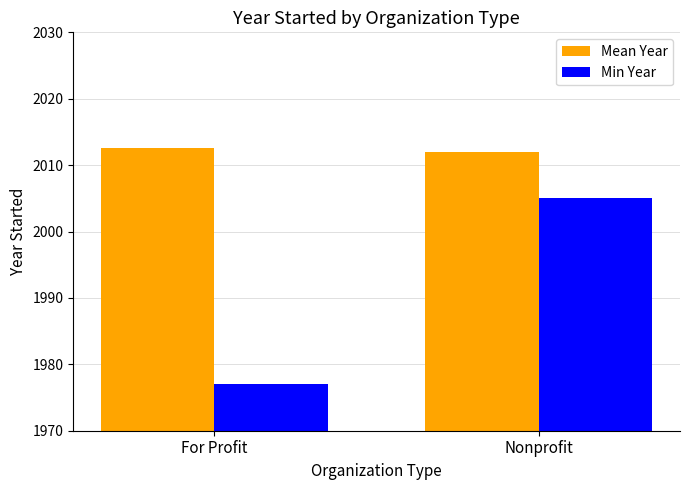

What is the total value across all series at Nonprofit?

4017.0